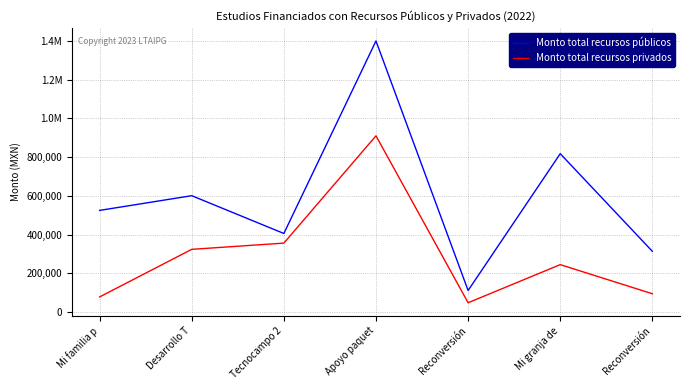

What are all the series names shown in the legend?

Monto total recursos públicos, Monto total recursos privados